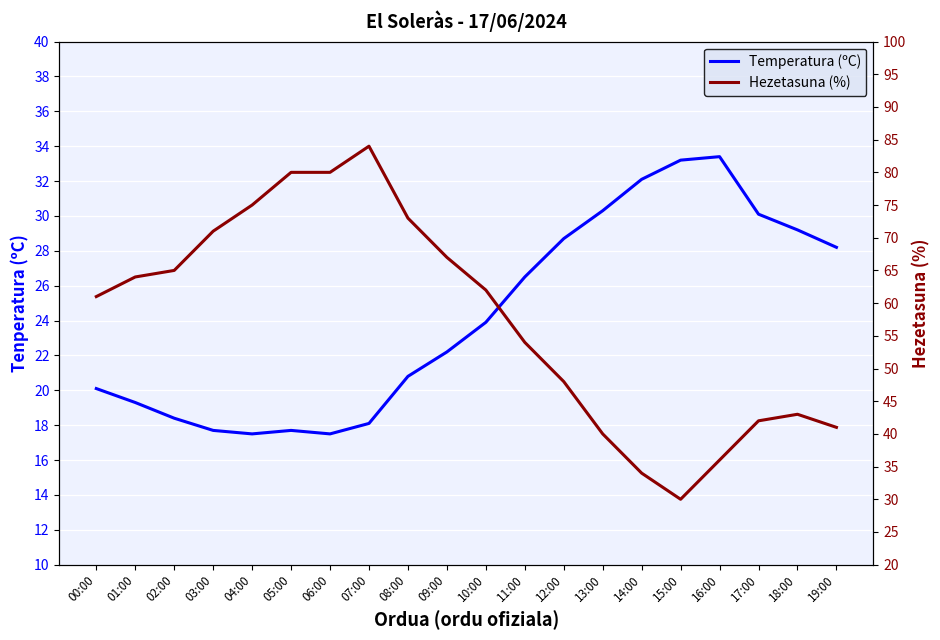

At which category does Temperatura (ºC) reach its first local valley?

04:00